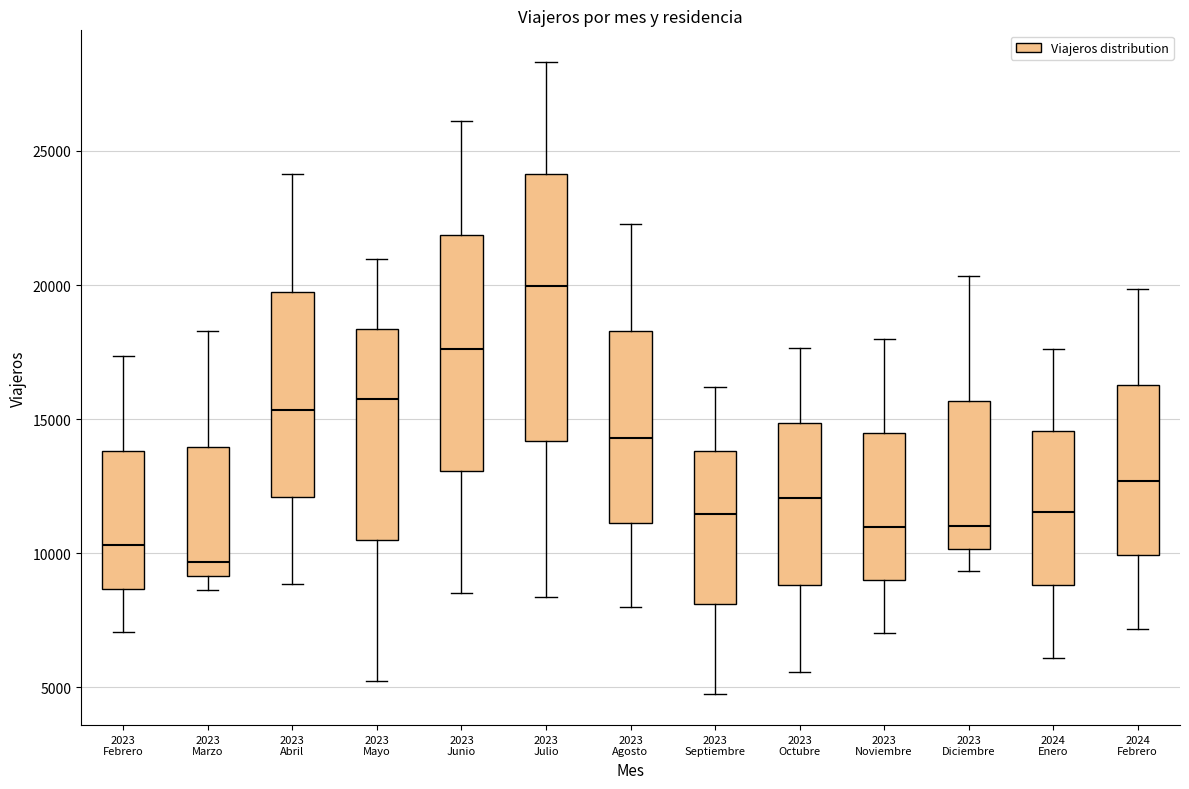

Which box is the tallest, from its lower edge to its upper edge?

2023 Julio